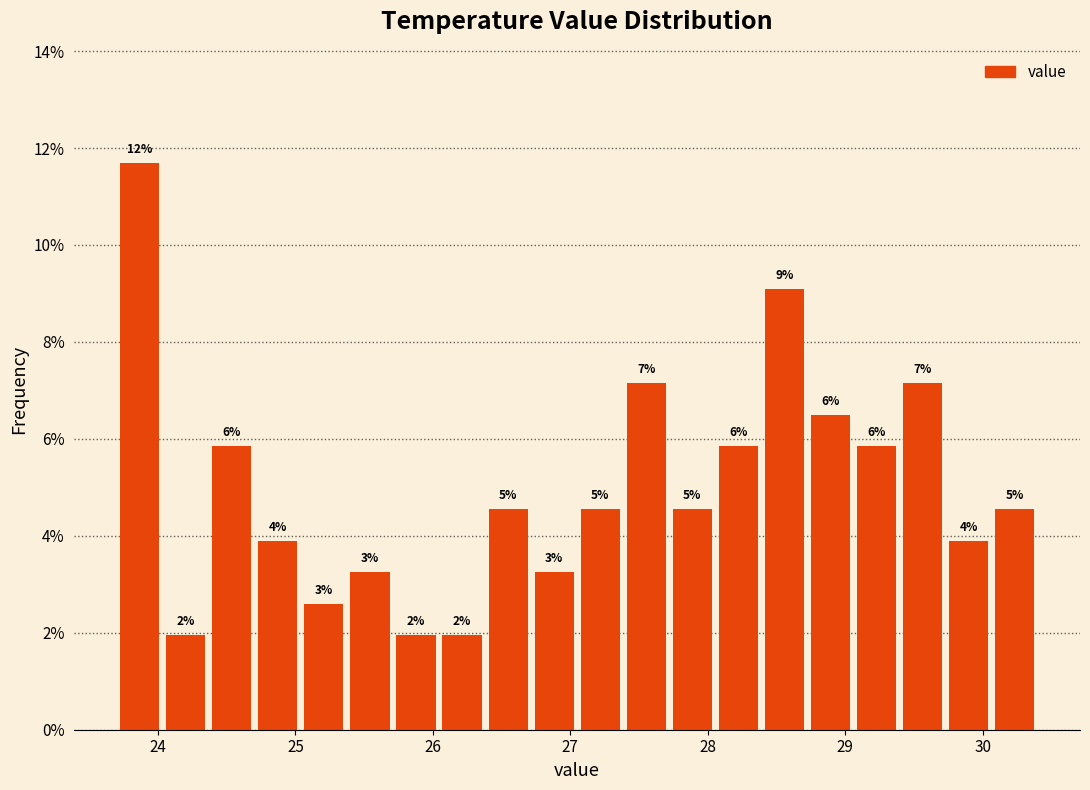

Around what value on the x-axis is the tallest bar? Give the approximate position of its centre, as read against the axis.

23.9